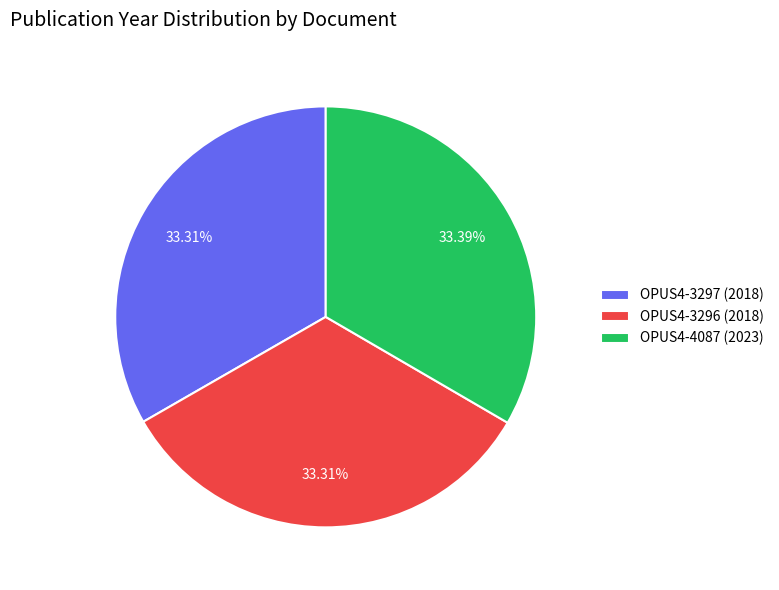

What is the ratio of the value at OPUS4-3296 (2018) to the value at OPUS4-3297 (2018)?

1.0